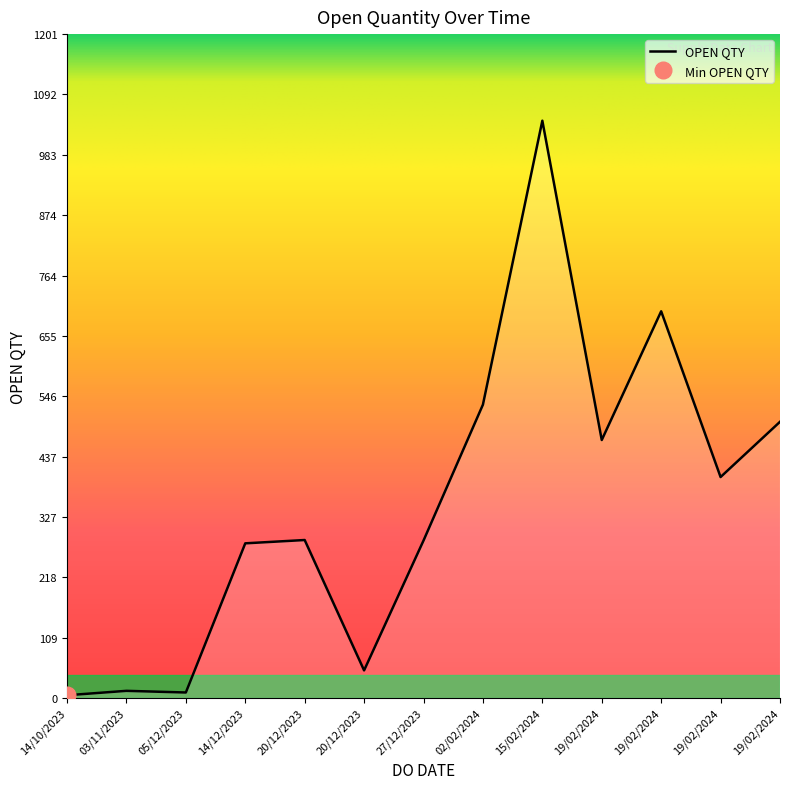

How many values are below 286?

6